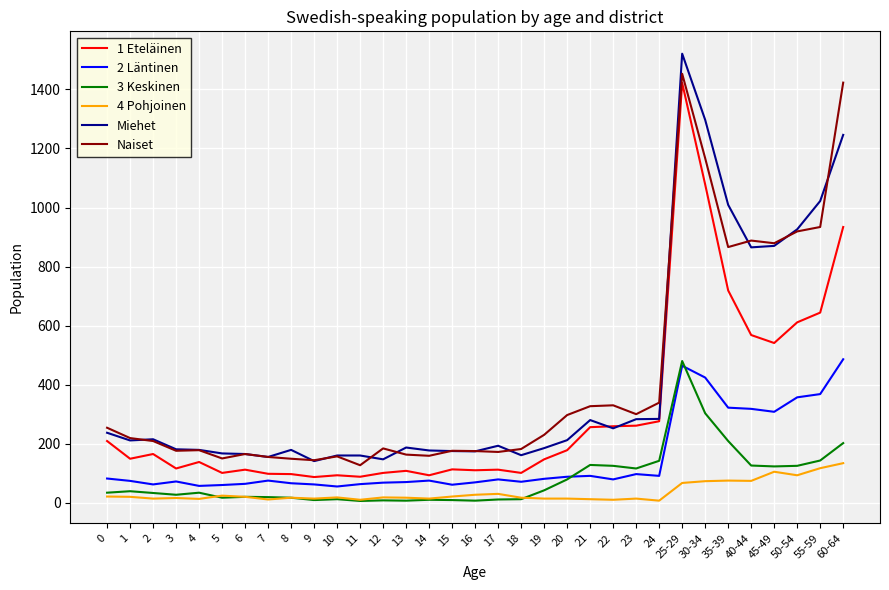

At which category is the sum across all series the highest?

25-29